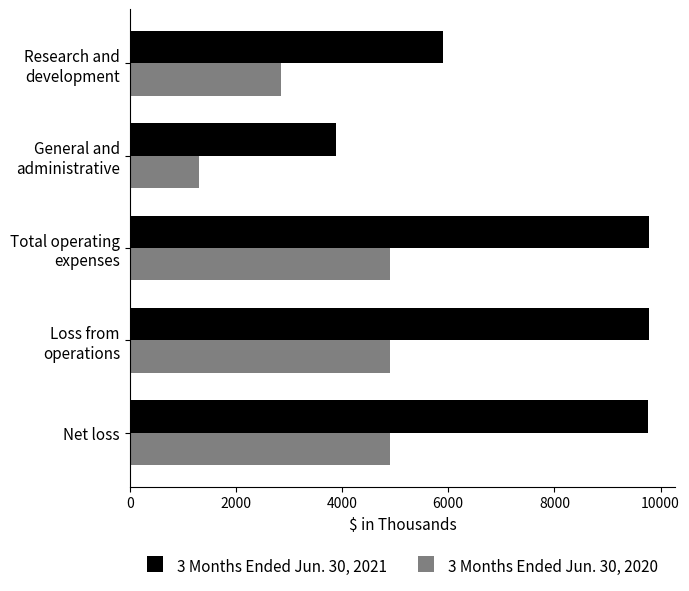

At how many categories does at least one series exceed 4740?

4